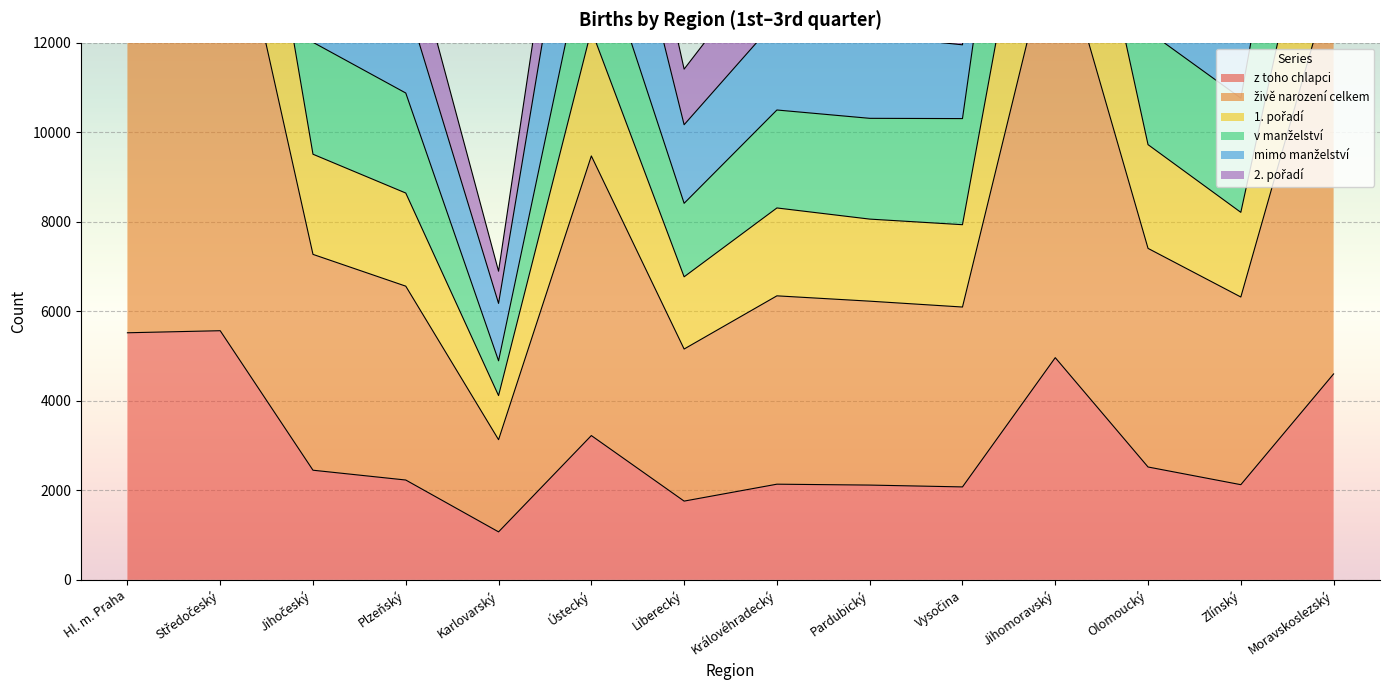

What is the label of the 1st point from the right?

Moravskoslezský